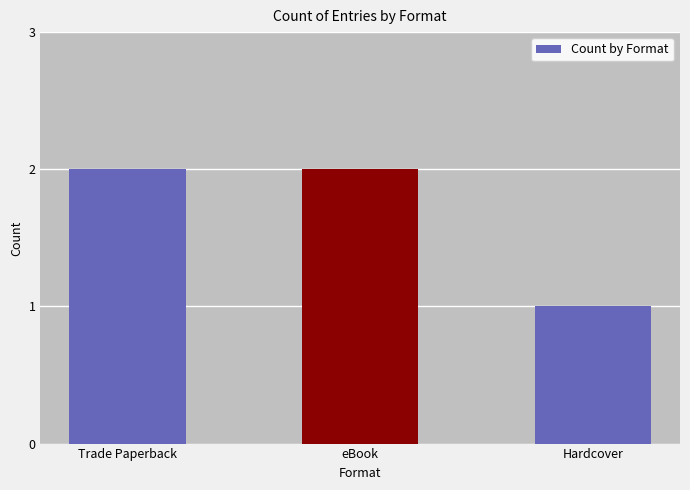

Are the bars horizontal?

No